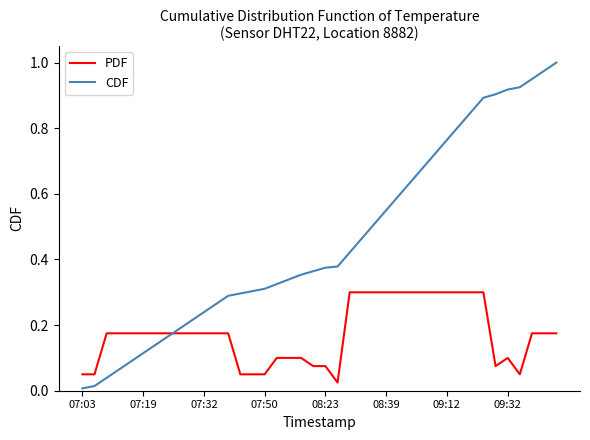

Which series has the largest range (max minus min)?

CDF